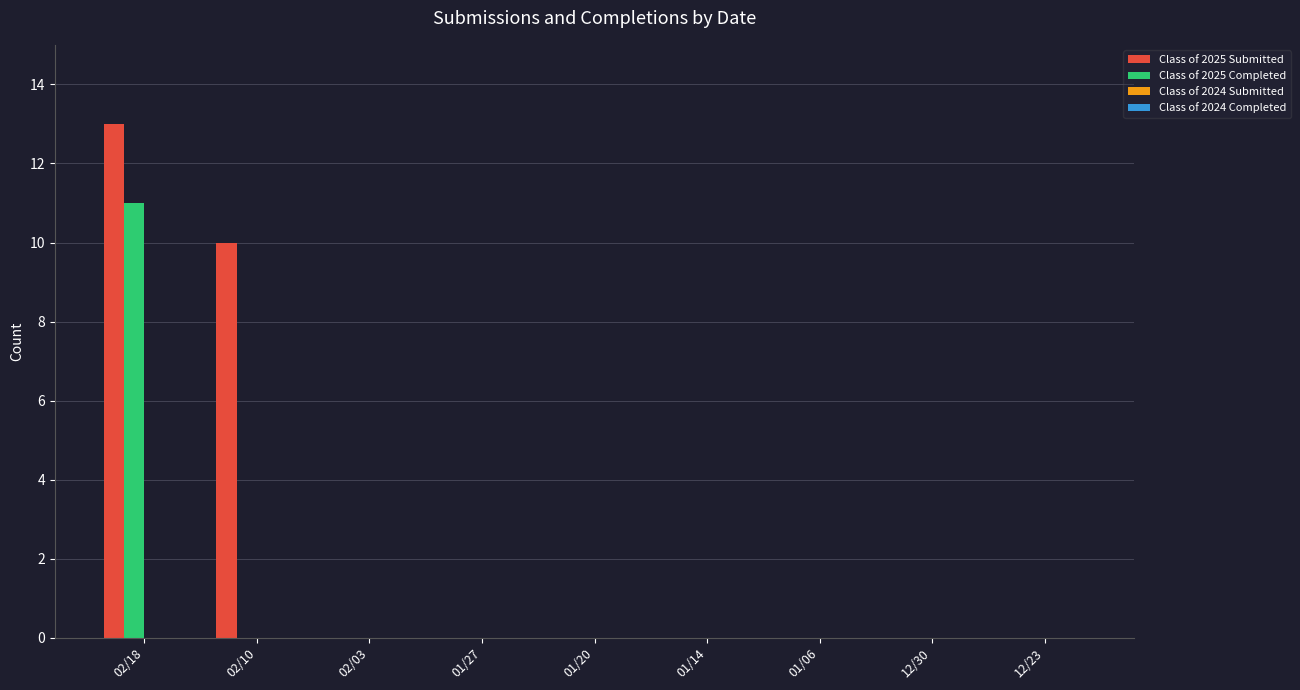

Is it true that Class of 2025 Completed equals -5 at 01/06?

False